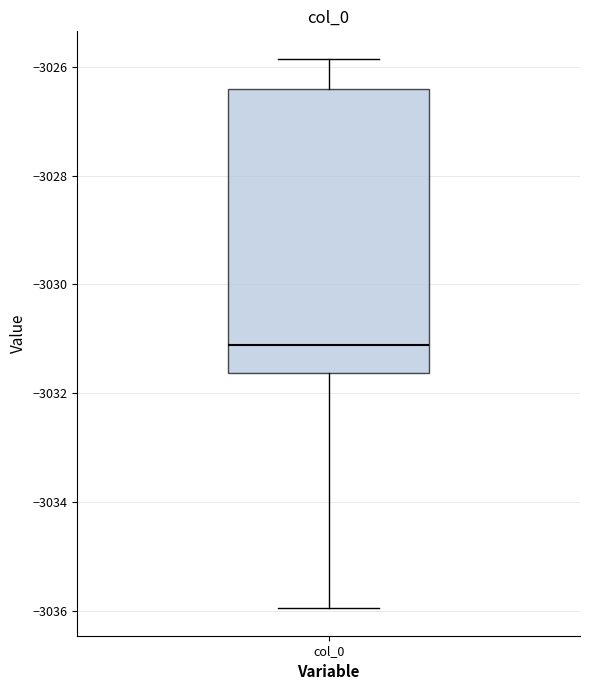

Transcribe this box plot: give where the median line is, the range the box spans, and where the two whiskers end, as read against the y-axis. The values are not printed on the chart, so give them approximately, as read against the axis.

median -3031.2, box -3031.6 to -3026.4, whiskers -3036.0 to -3025.8